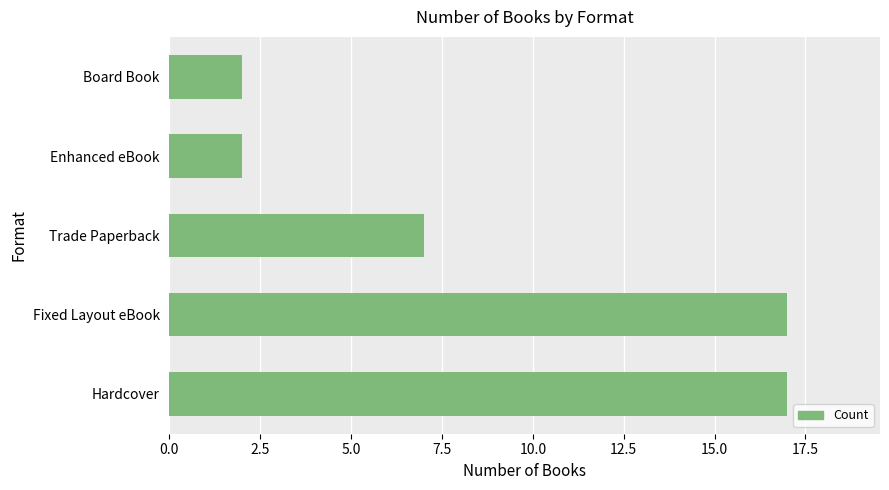

Is it true that the value at Fixed Layout eBook is 6?

False